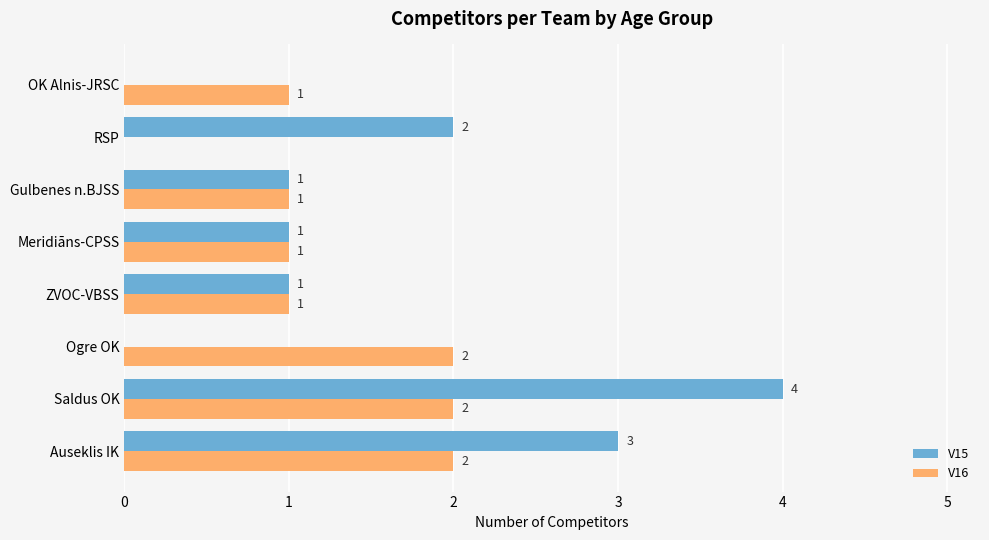

How many V15 values are between 1 and 3?

5